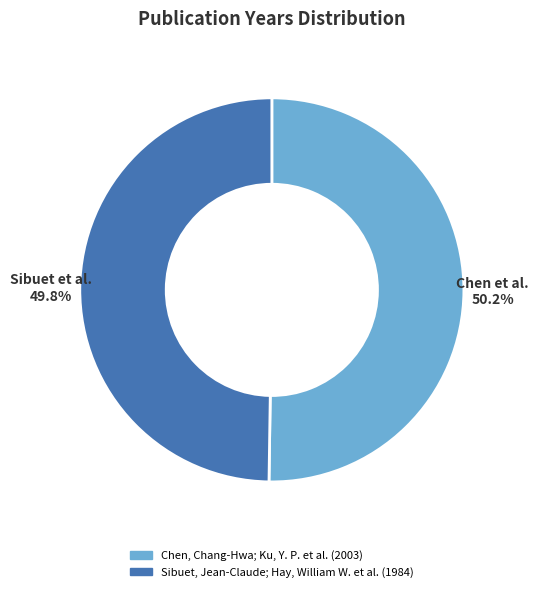

To the nearest percent, what percentage of the pie is Chen, Chang-Hwa; Ku, Y. P. et al. (2003)?

50%